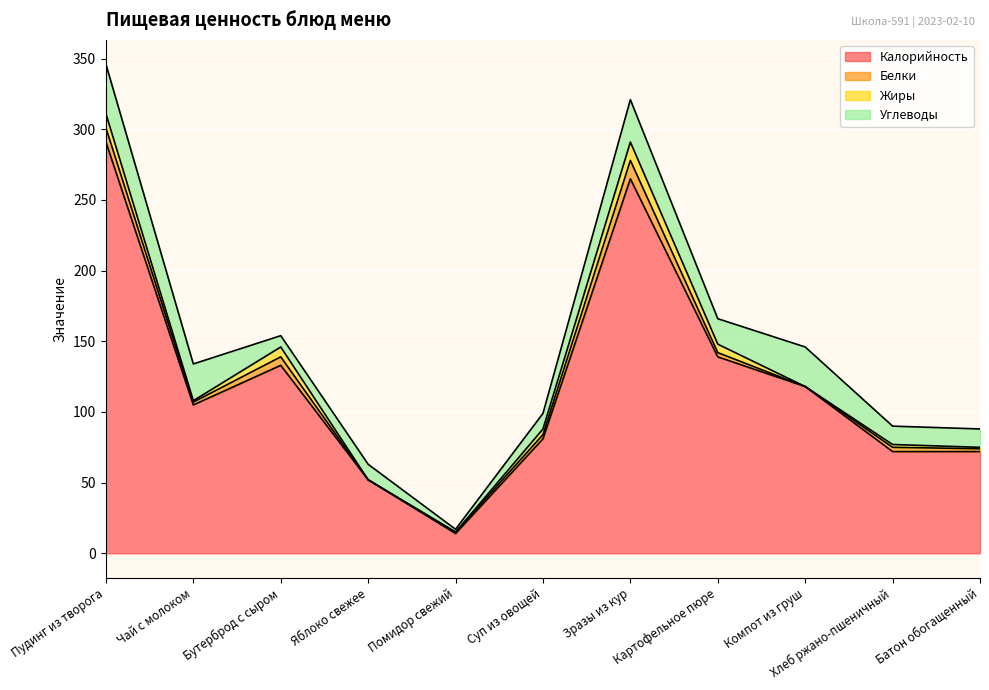

How many lines are shown in the chart?

4